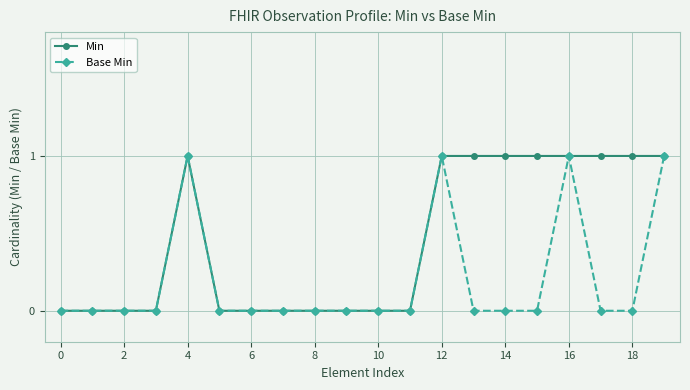

How many lines are shown in the chart?

2